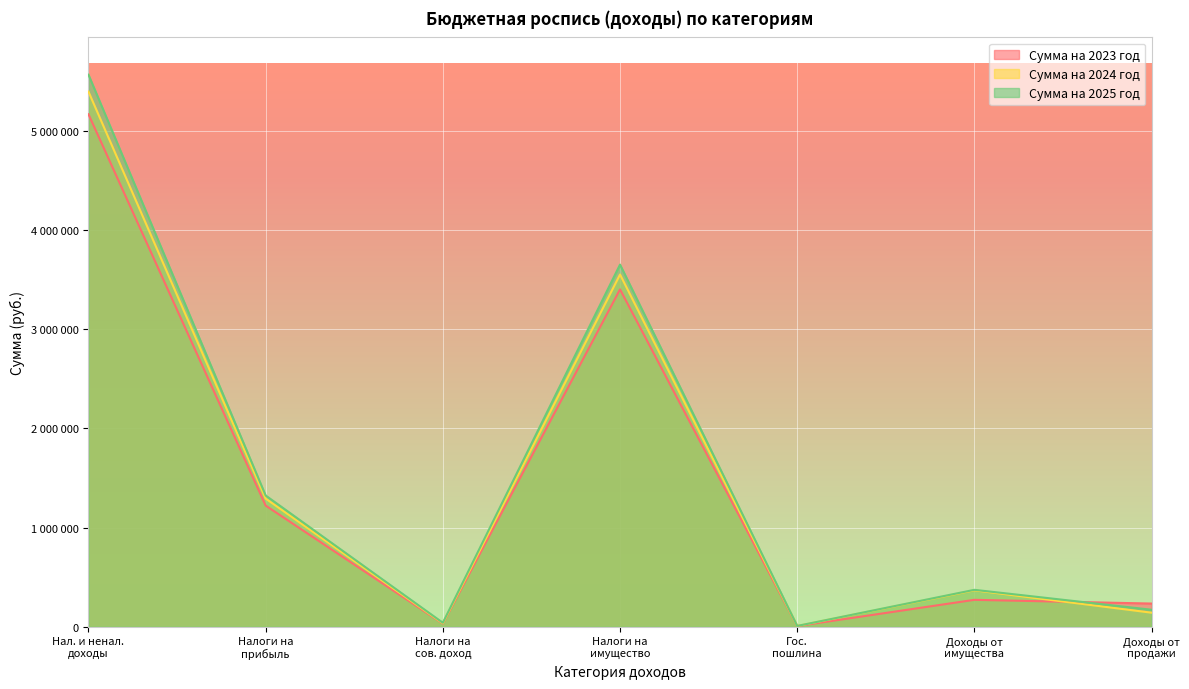

After their last crossing, which series has the higher values: Сумма на 2024 год or Сумма на 2023 год?

Сумма на 2023 год